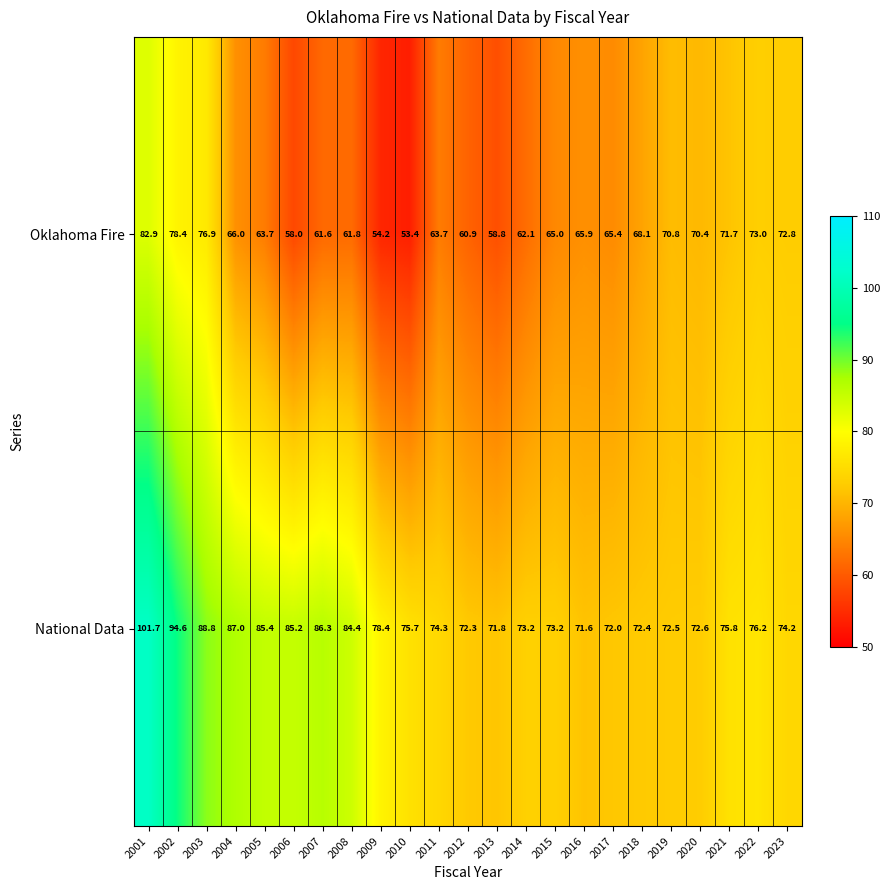

At which category does the chart reach its minimum across all series?

2010